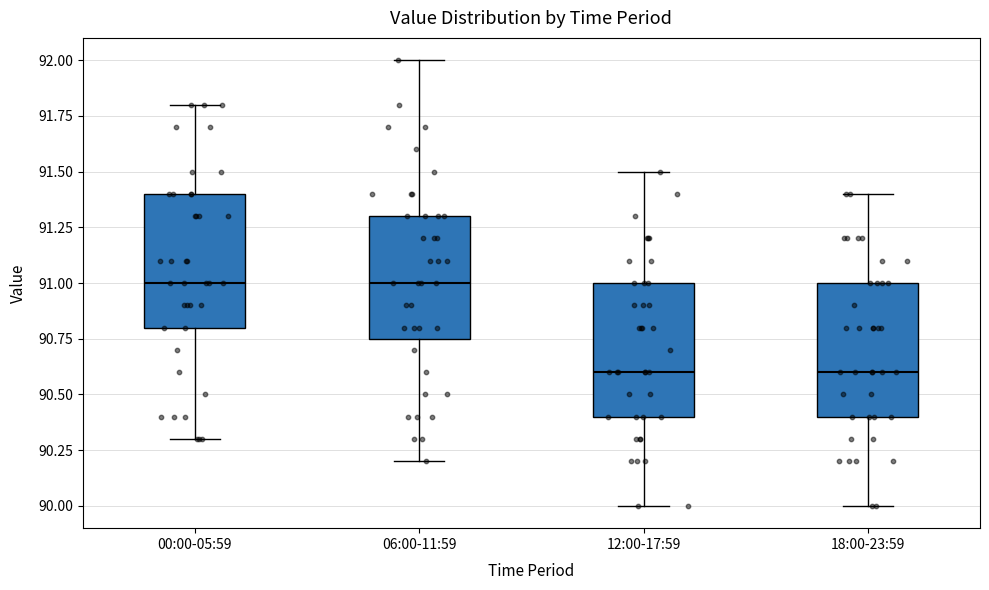

Where does the median line of the box for 18:00-23:59 sit on the y-axis? The values are not printed on the chart, so give them approximately, as read against the axis.

90.60